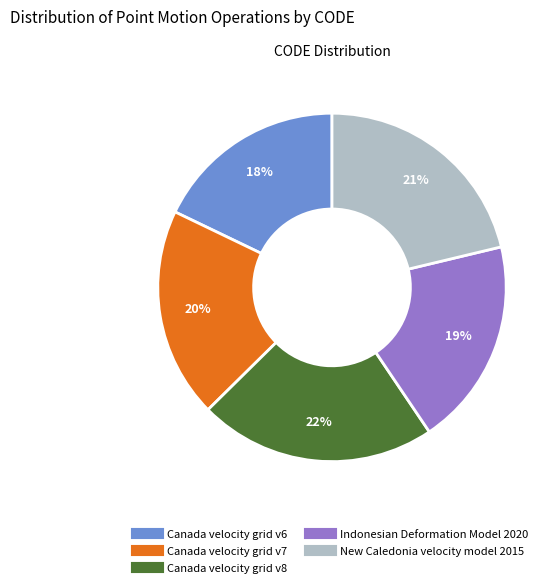

Which has a higher value, New Caledonia velocity model 2015 or Canada velocity grid v8?

Canada velocity grid v8